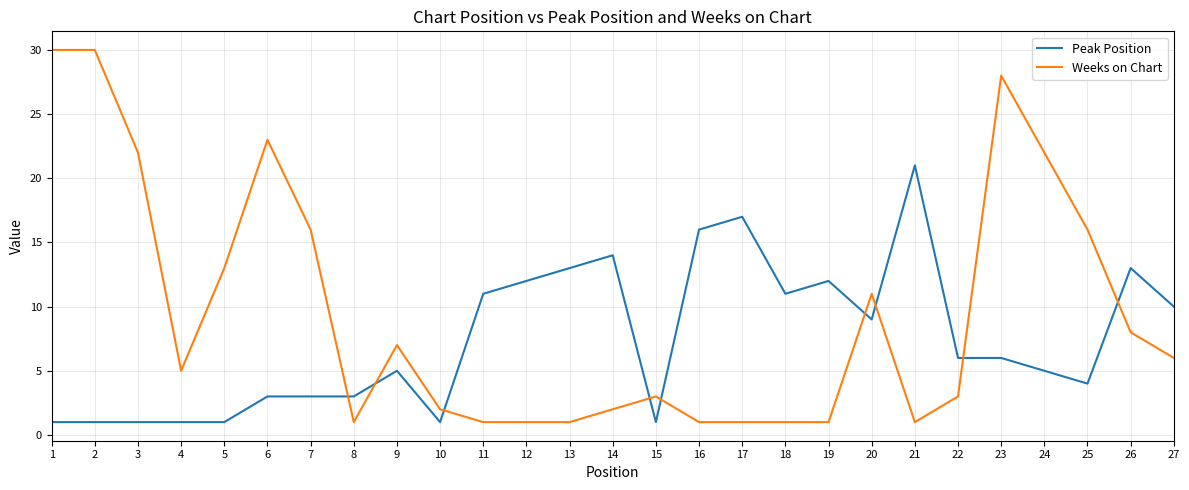

What is the sum of all Weeks on Chart values?

256